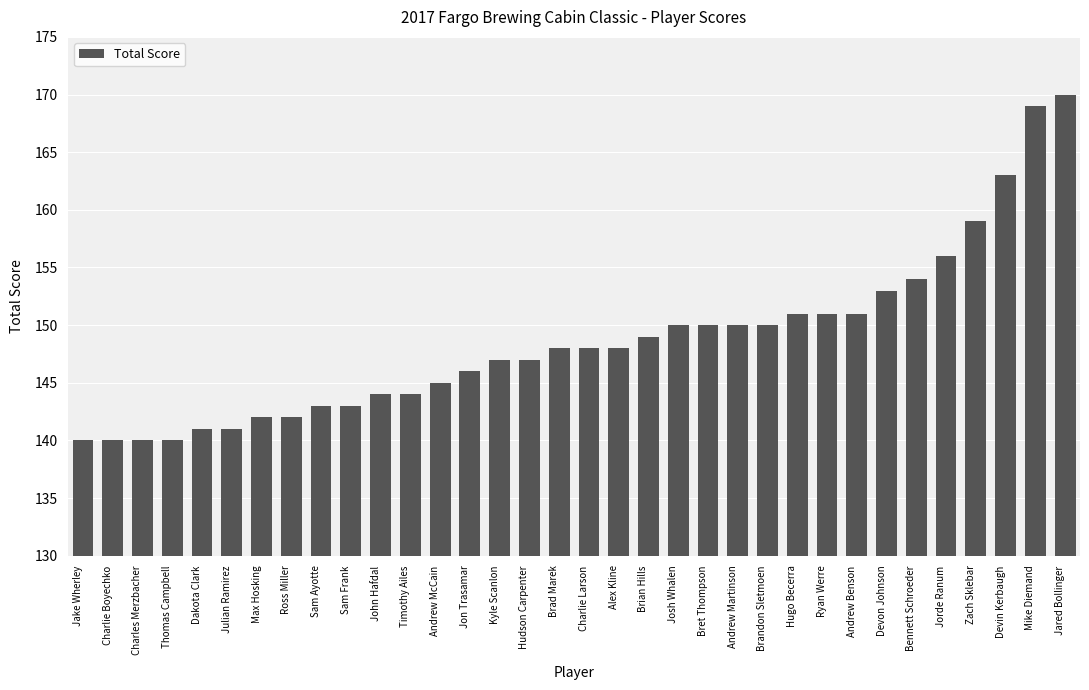

Reading left to right, what are all the values shown in this chart?

140	140	140	140	141	141	142	142	143	143	144	144	145	146	147	147	148	148	148	149	150	150	150	150	151	151	151	153	154	156	159	163	169	170